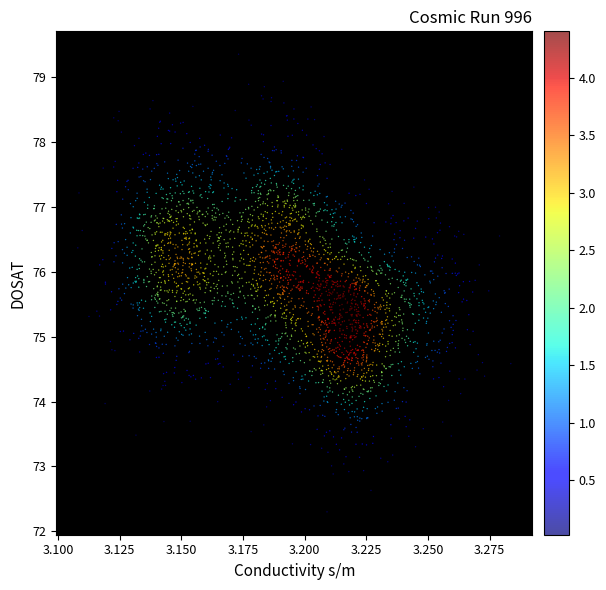

What is the range of Y values (max minus min)?

7.1